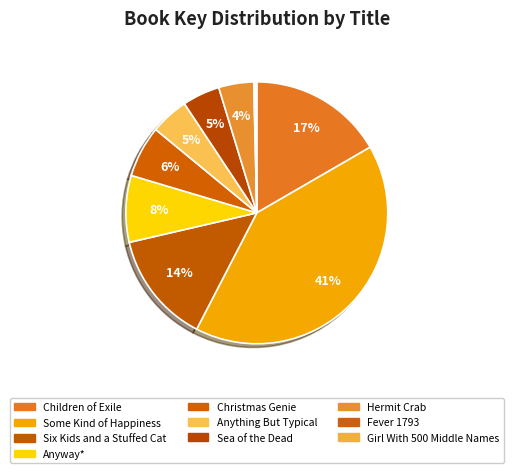

Is Anyway* the majority of the pie?

No